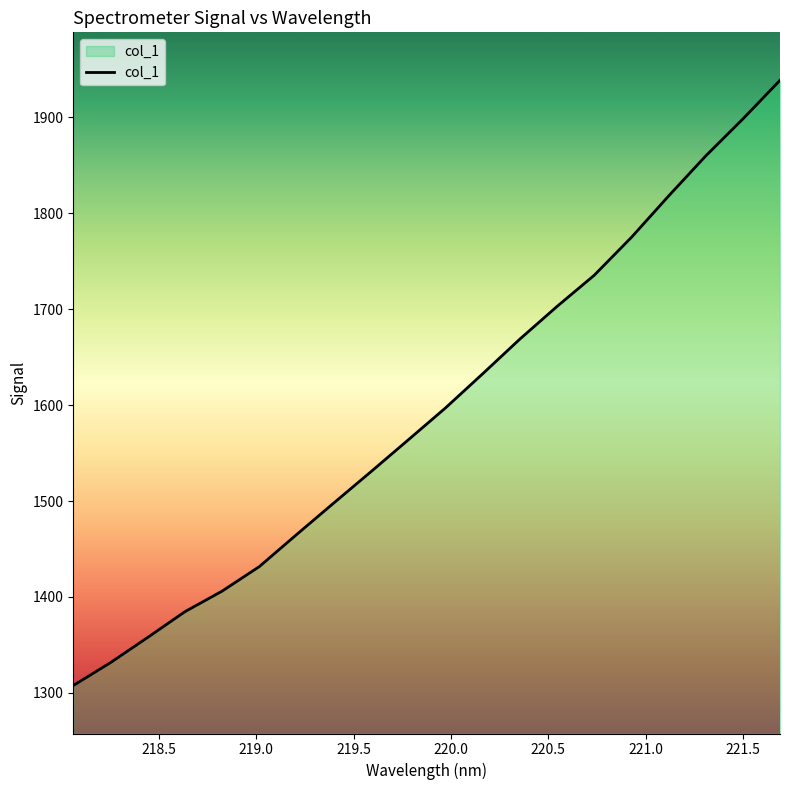

What is the difference between the maximum and minimum values?

630.9